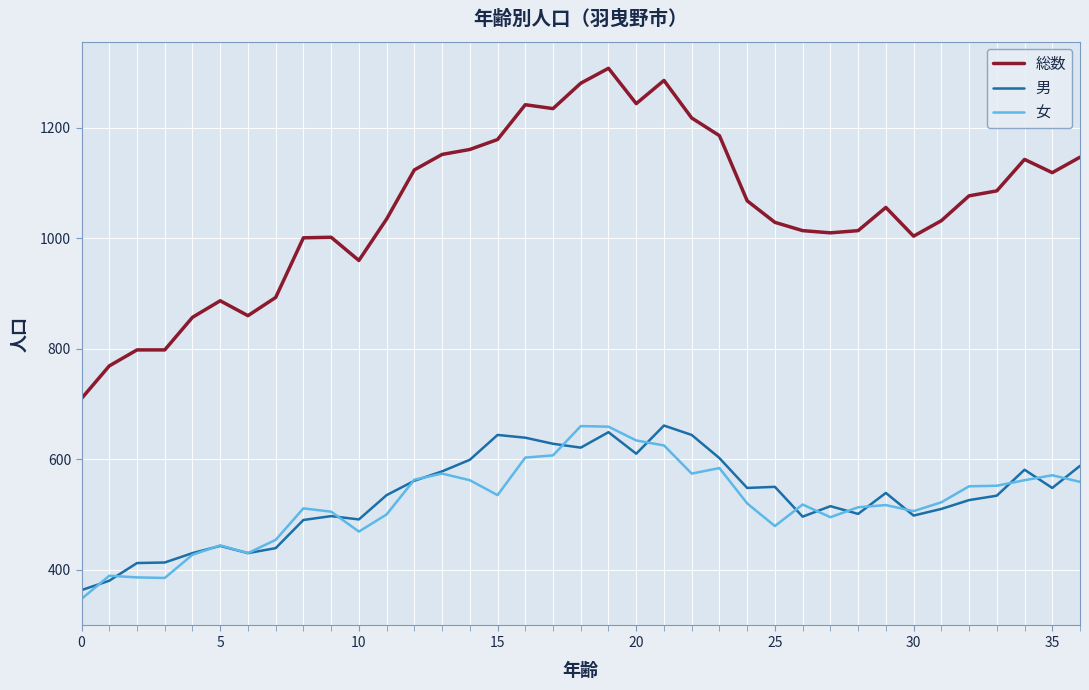

True or false: 女 and 総数 cross at least once.

False